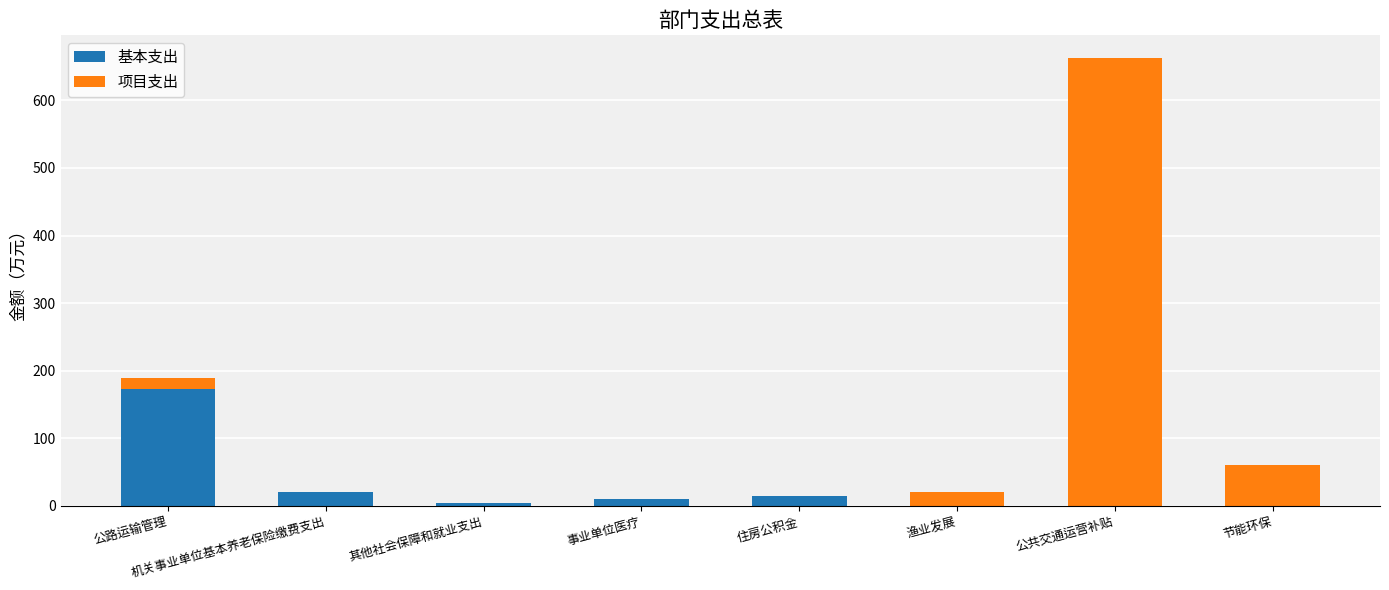

What is the total value across all series at 其他社会保障和就业支出?

4.0